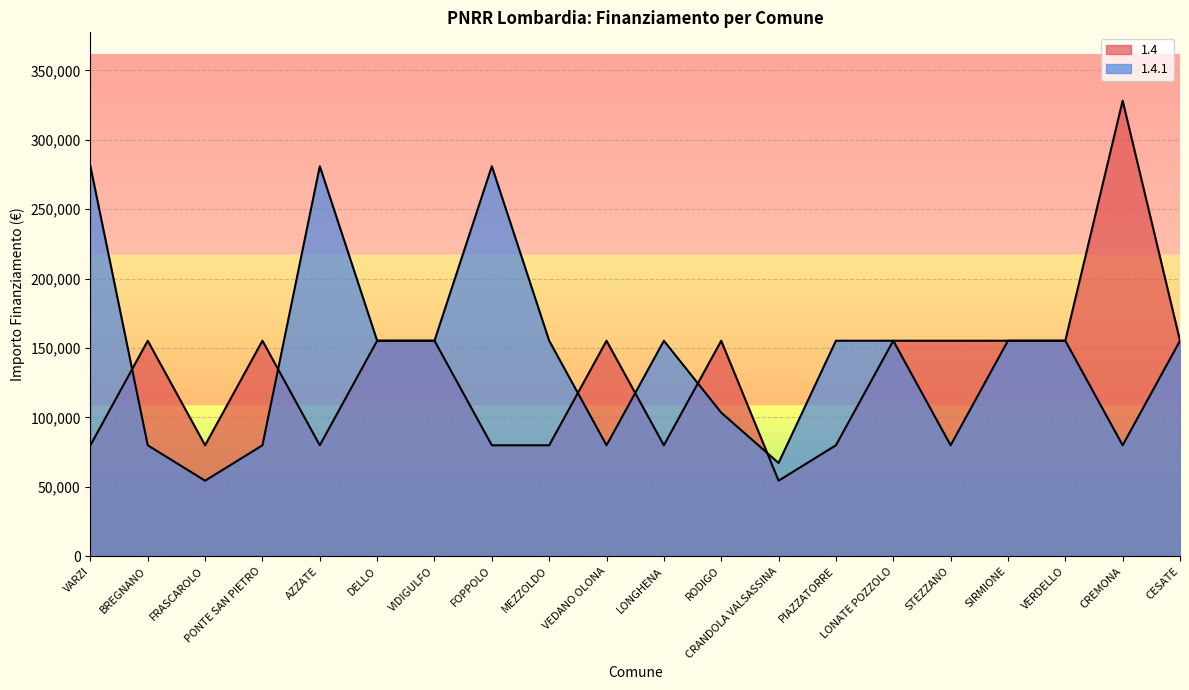

How many lines are shown in the chart?

2